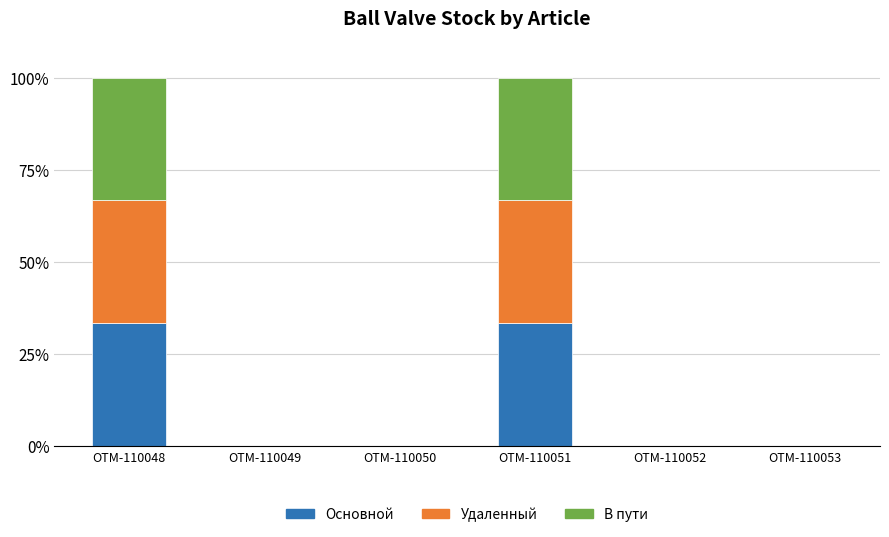

Reading left to right, transcribe the values for Основной.

OTM-110048=33.3	OTM-110049=0.0	OTM-110050=0.0	OTM-110051=33.3	OTM-110052=0.0	OTM-110053=0.0